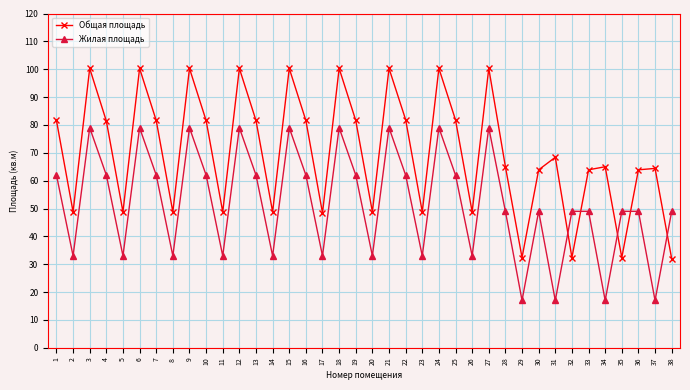

Which series has the widest spread of values?

Общая площадь